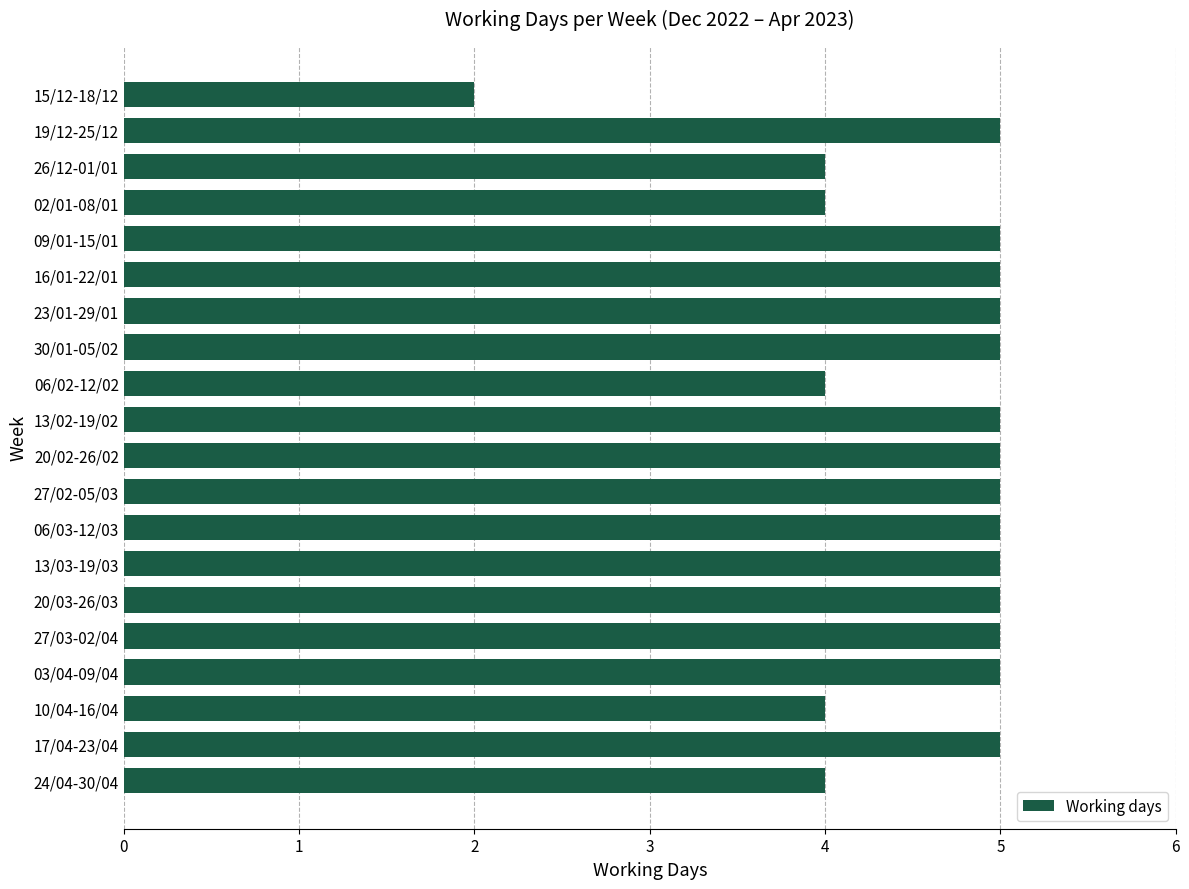

Is it true that the value at 16/01-22/01 is 8?

False